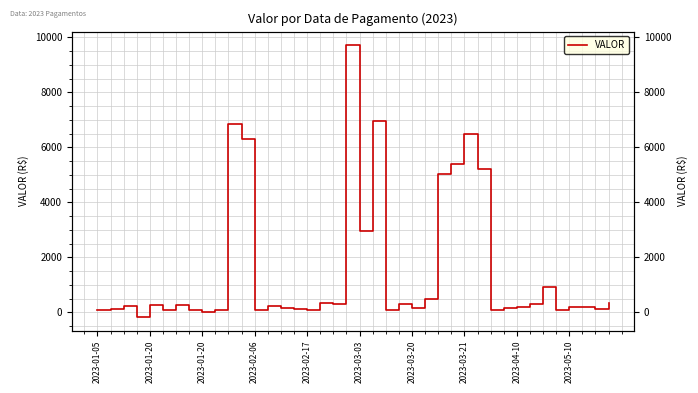

Is it true that the value at 2023-02-17 is 46.6?

False